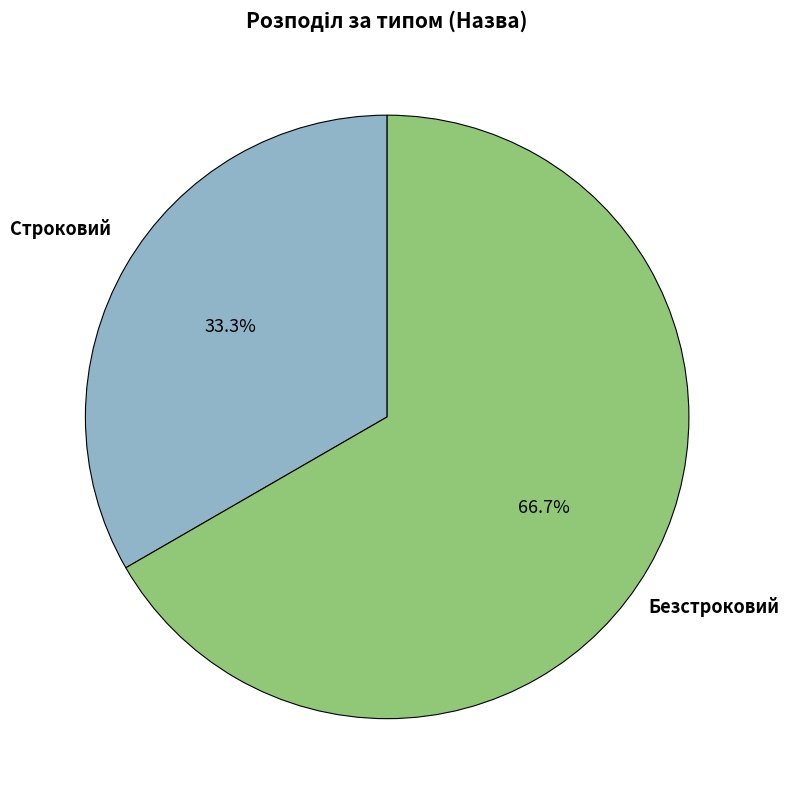

Is there a majority slice in this chart?

Yes